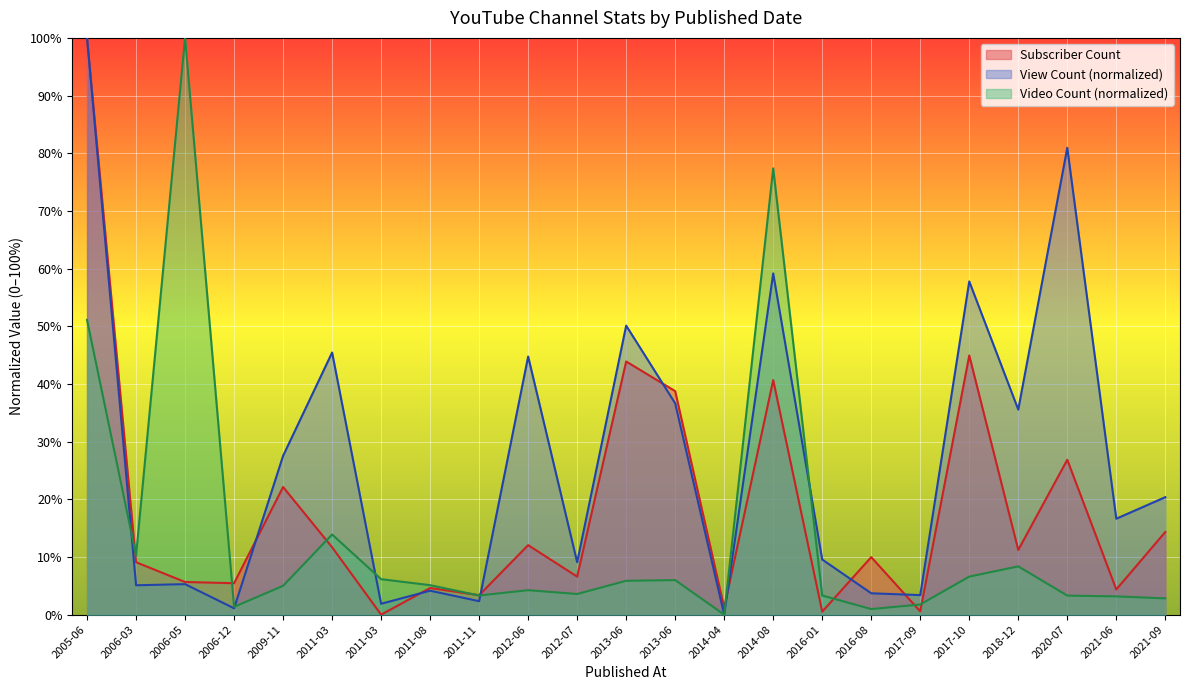

What is the value of the Video Count point at the 2nd from the left?

10.3